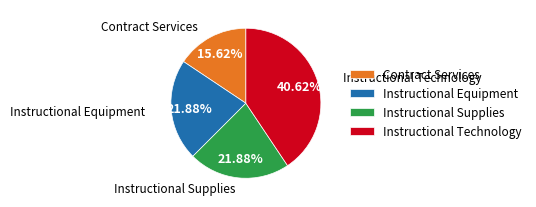

Is it true that Instructional Supplies is 22% of the pie?

True